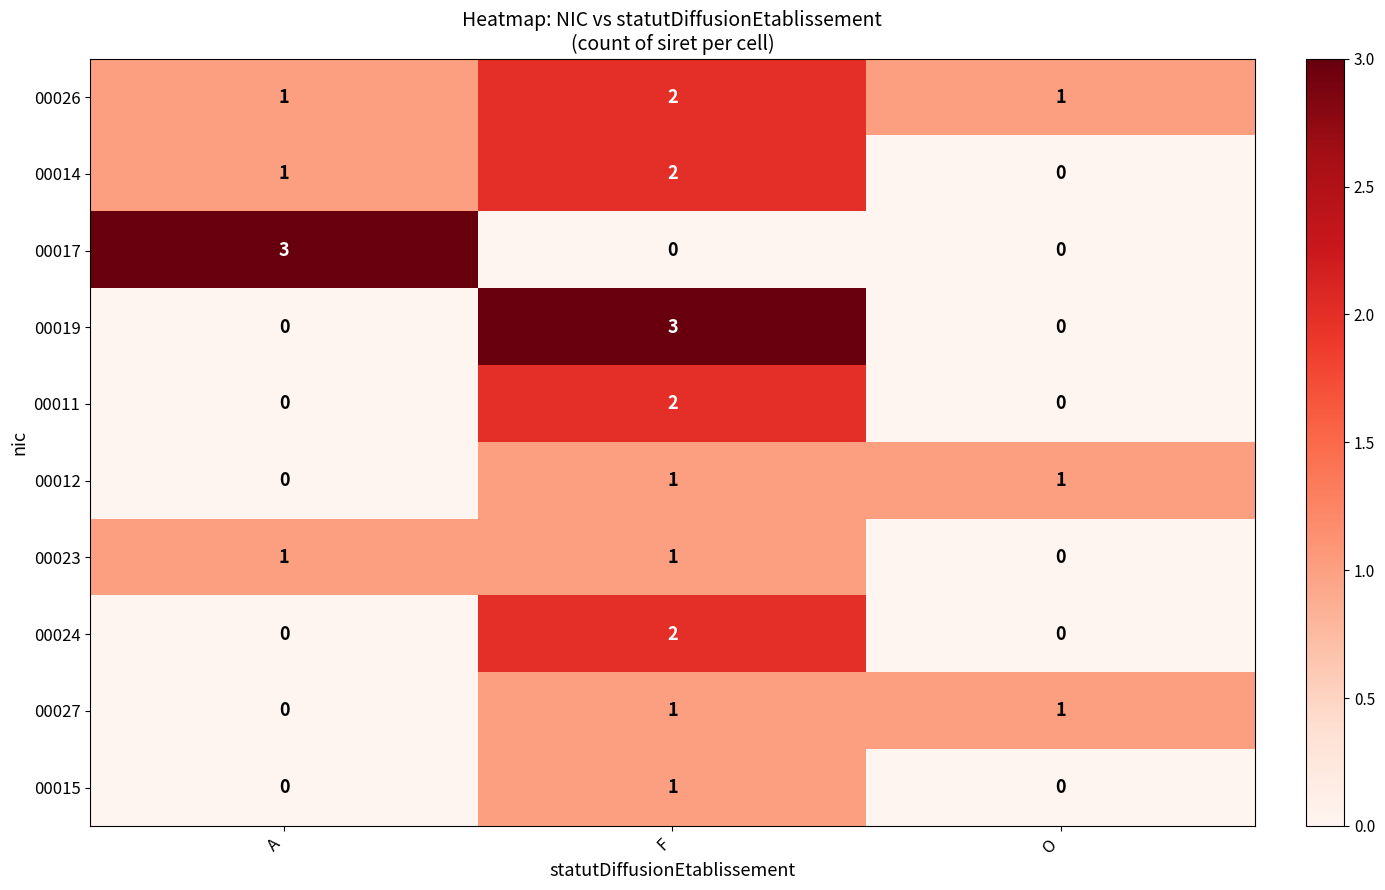

The value of 00026 at F is 2. True or false?

True